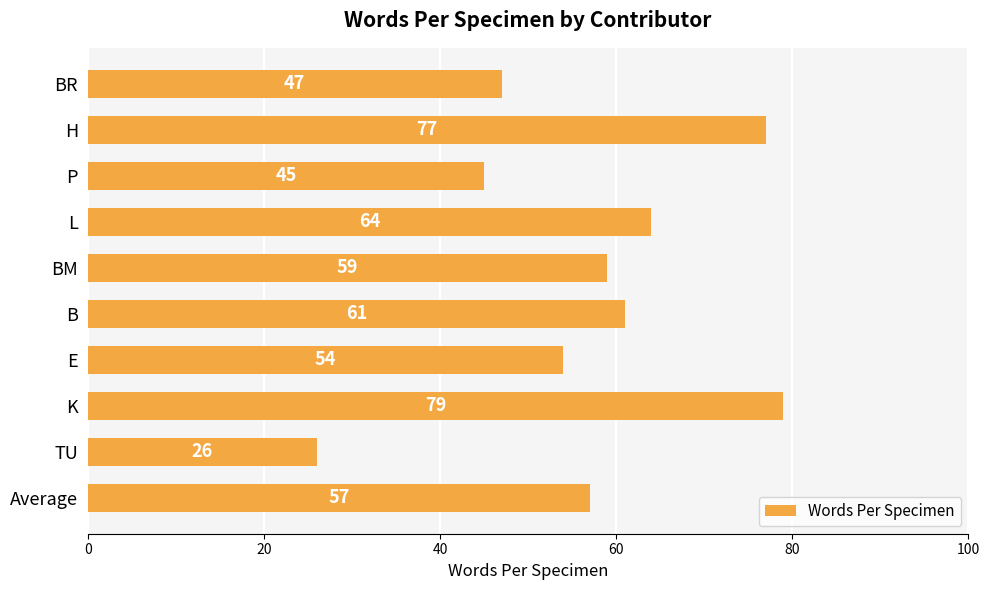

Reading bottom to top, extract all data points from this chart.

Average=57	TU=26	K=79	E=54	B=61	BM=59	L=64	P=45	H=77	BR=47